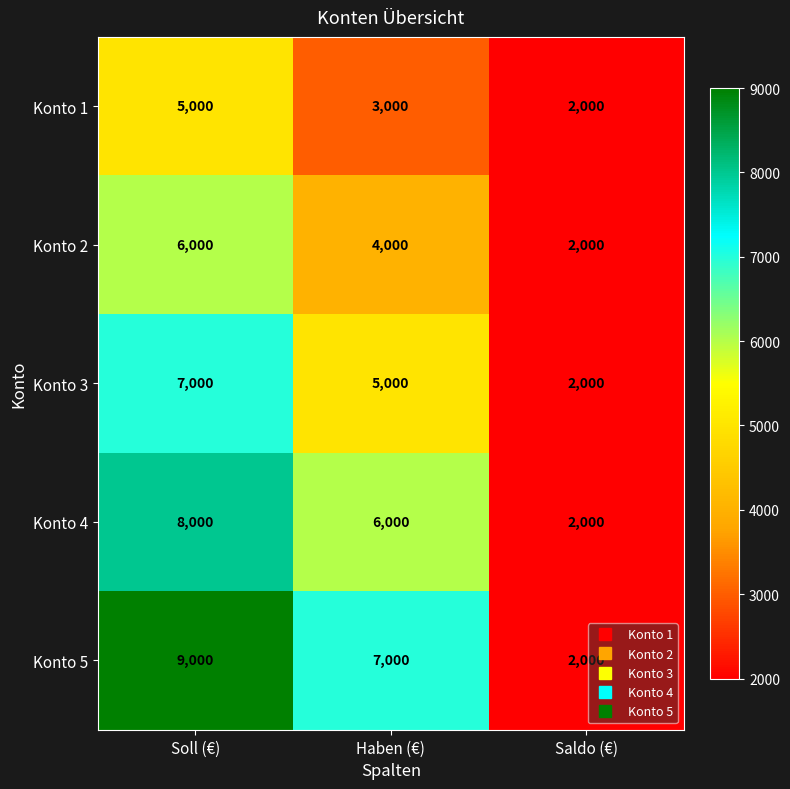

What is the total value across all series at Haben (€)?

25000